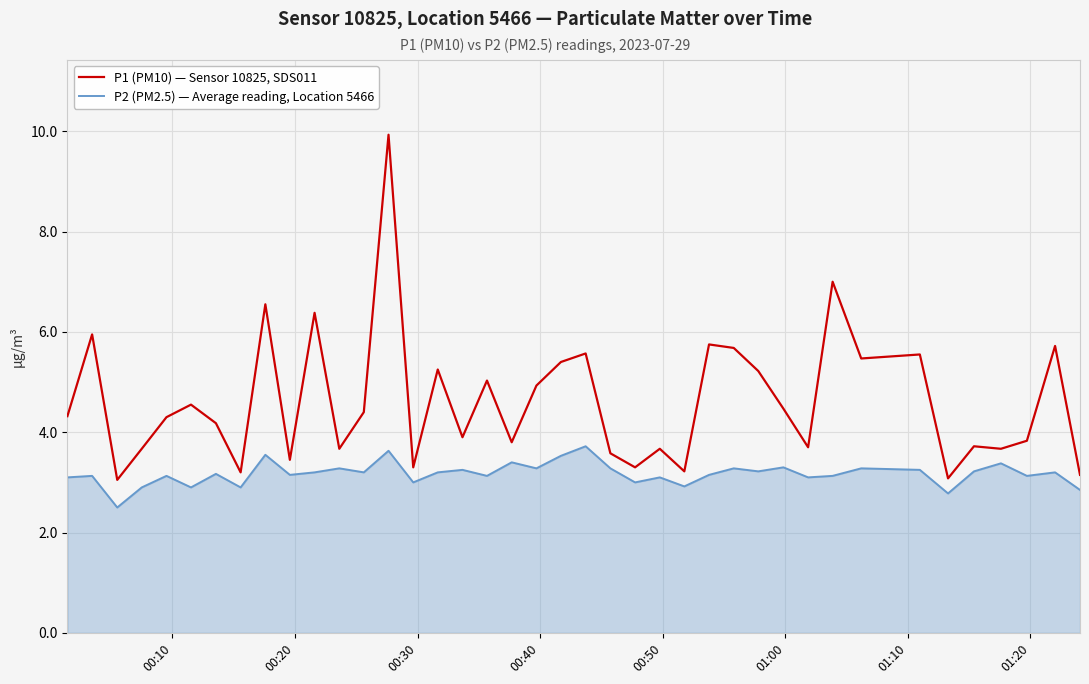

What is the difference between the maximum and minimum values in the P1 (PM10) — Sensor 10825, SDS011 series?

6.9